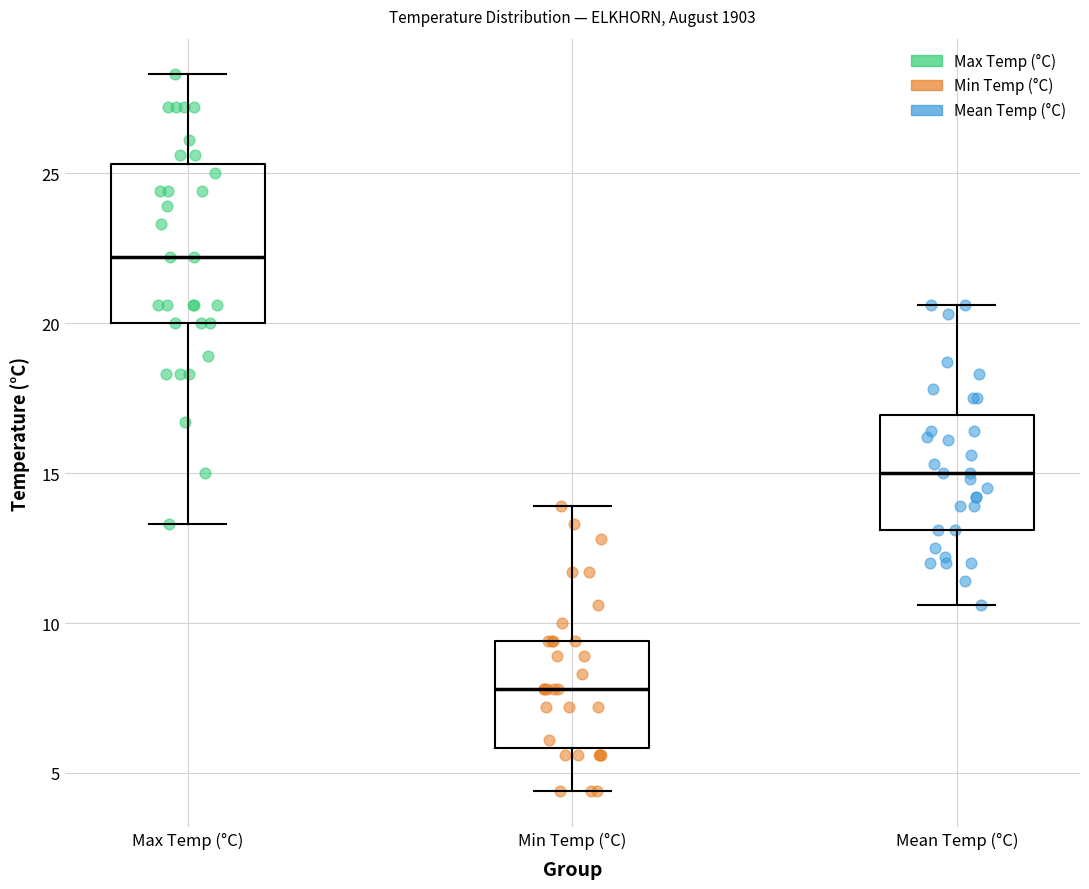

Reading left to right, read every box against the y-axis: the position of its median line, the range the box covers, and the ends of its whiskers. The values are not printed on the chart, so give them approximately, as read against the axis.

Max Temp (°C): median 22.0, box 20.0 to 25.5, whiskers 13.5 to 28.5
Min Temp (°C): median 8.0, box 6.0 to 9.5, whiskers 4.5 to 14.0
Mean Temp (°C): median 15.0, box 13.0 to 17.0, whiskers 10.5 to 20.5